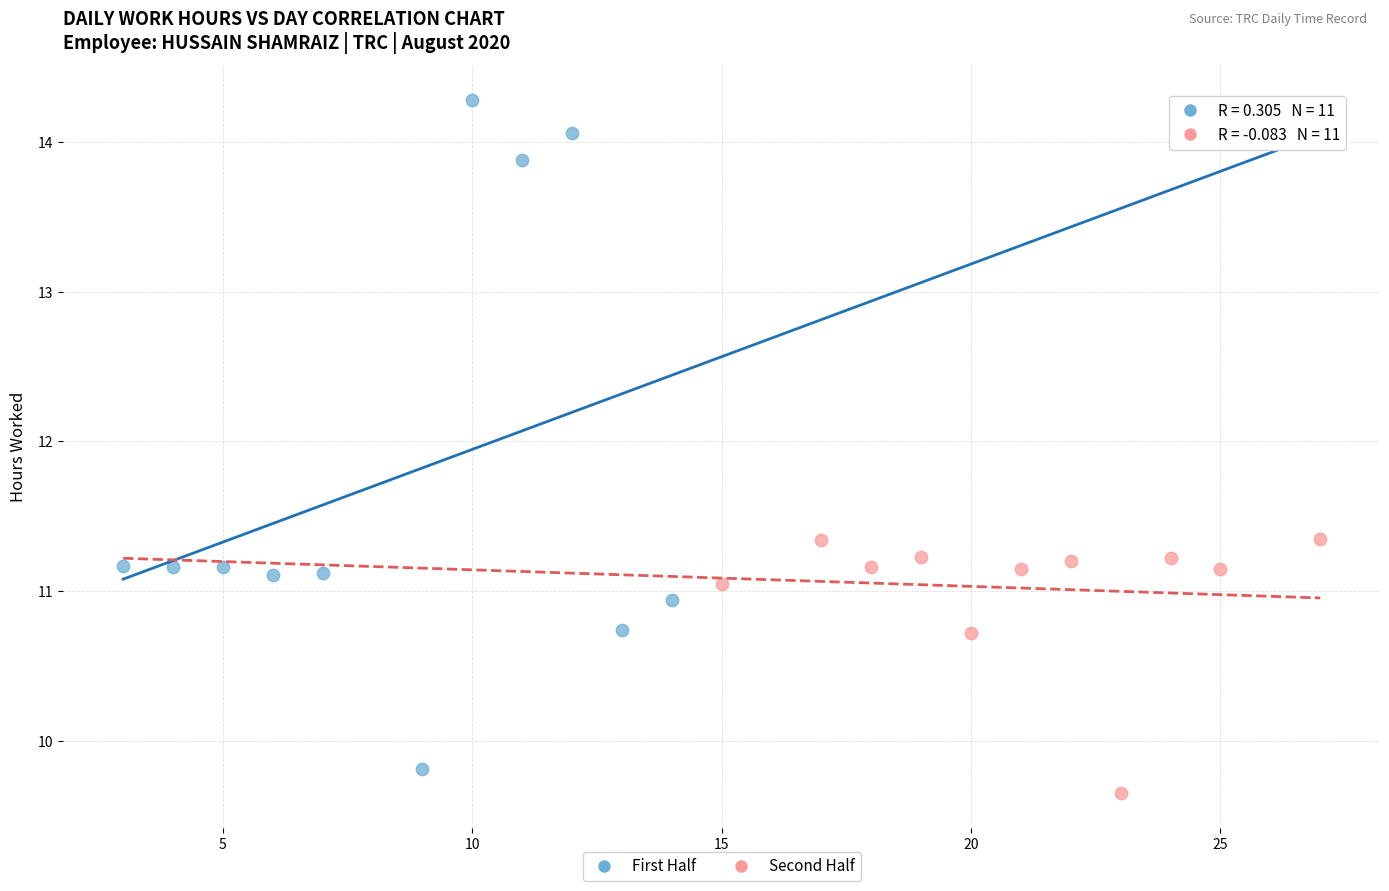

Which series has the largest Y range (max minus min)?

First Half